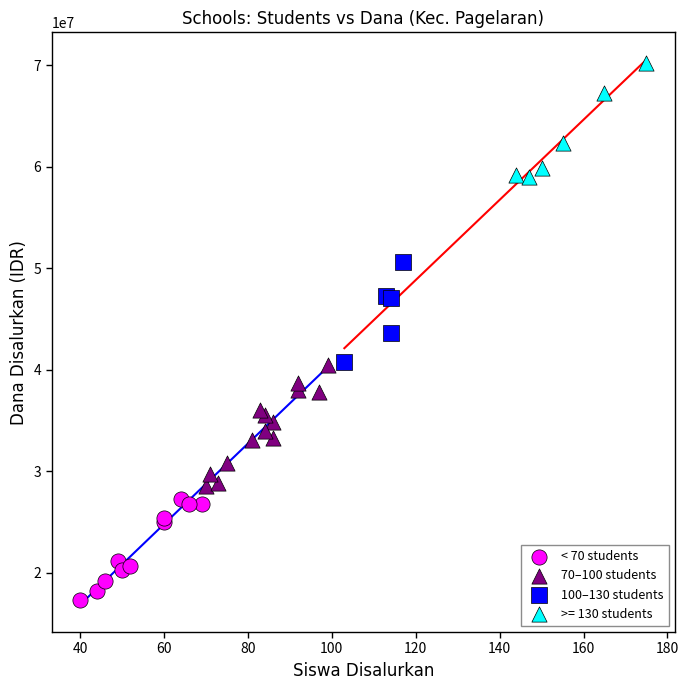

Which series contains the lowest Y value?

< 70 students